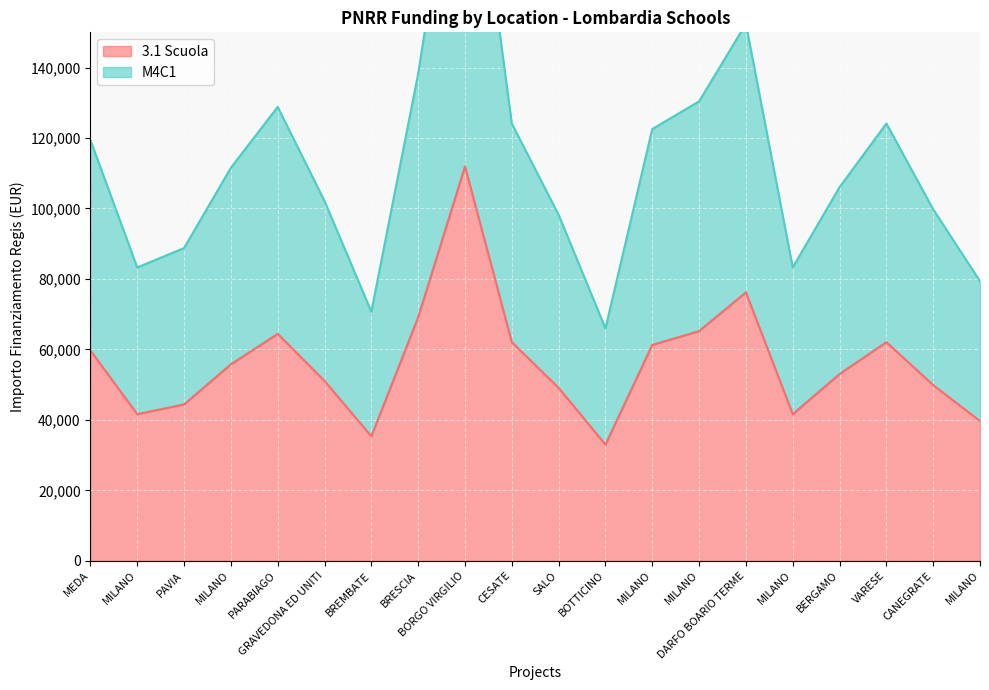

True or false: M4C1 and 3.1 Scuola intersect in this chart.

False